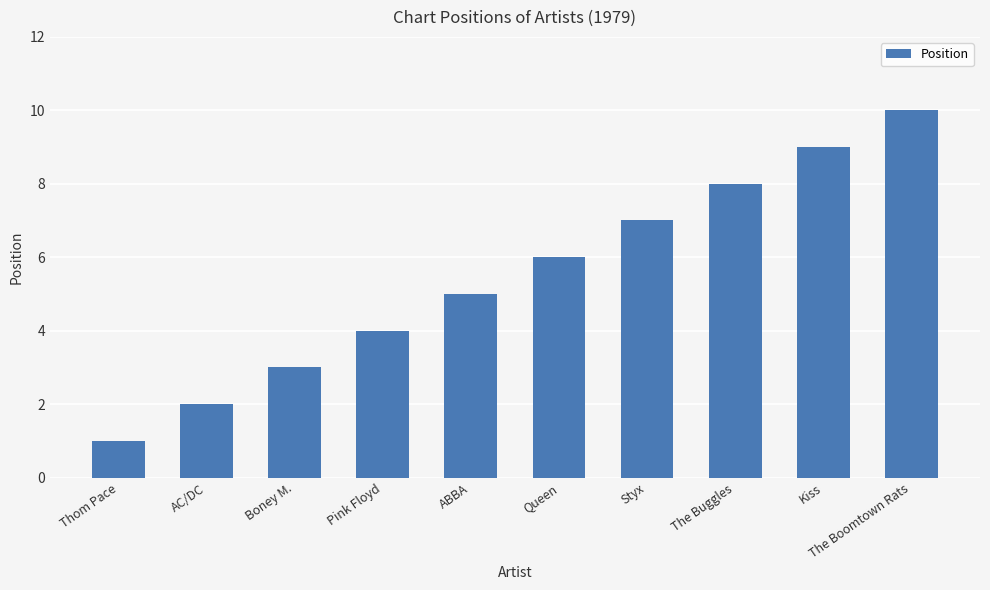

Rank the categories by value from lowest to highest.

Thom Pace, AC/DC, Boney M., Pink Floyd, ABBA, Queen, Styx, The Buggles, Kiss, The Boomtown Rats